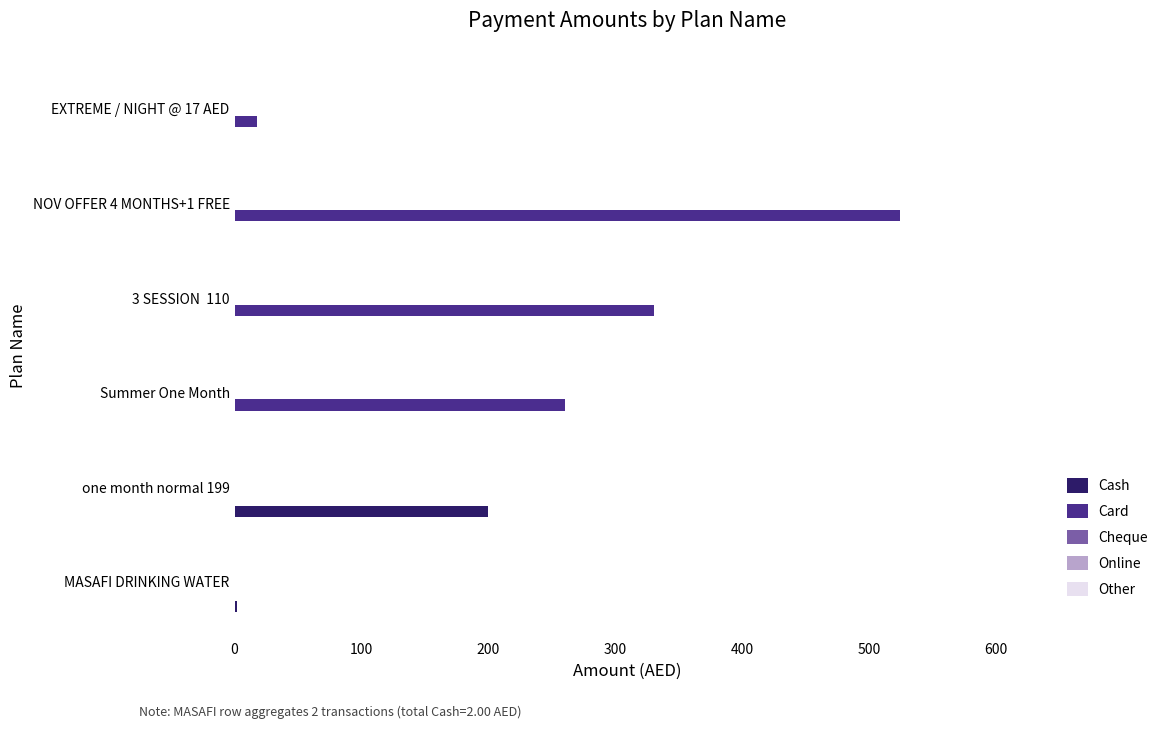

The value of Cash at 3 SESSION  110 is -134. True or false?

False